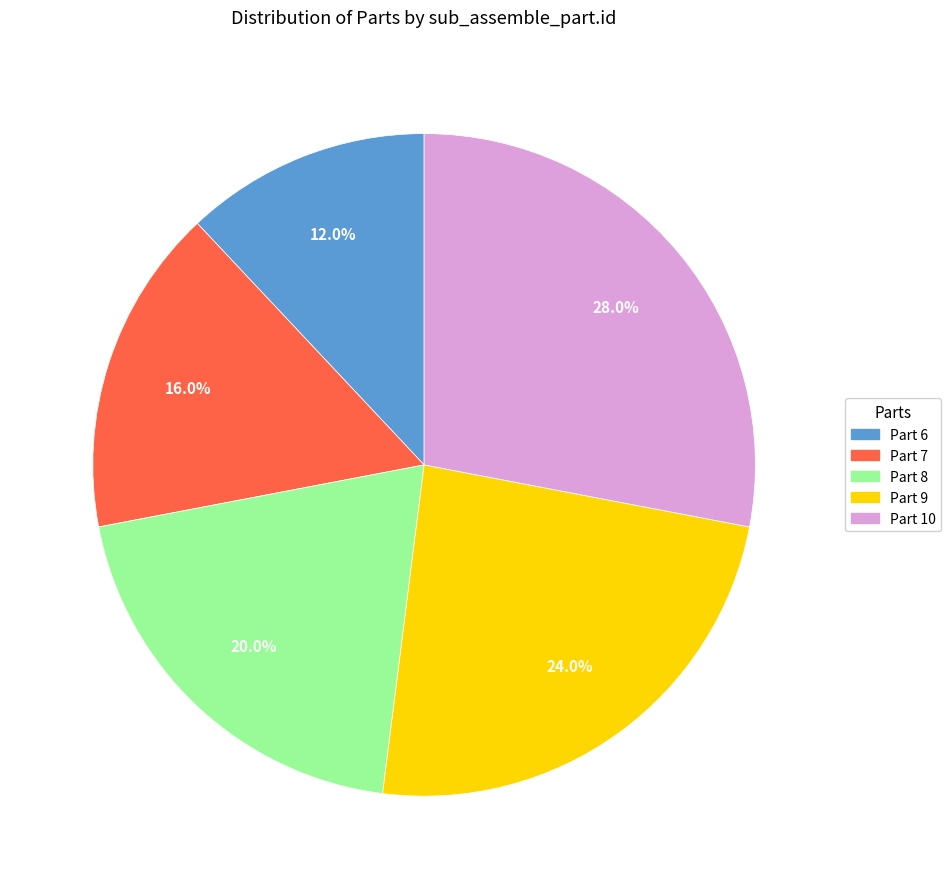

To the nearest percent, what is the difference between the largest and smallest slice percentages?

16%